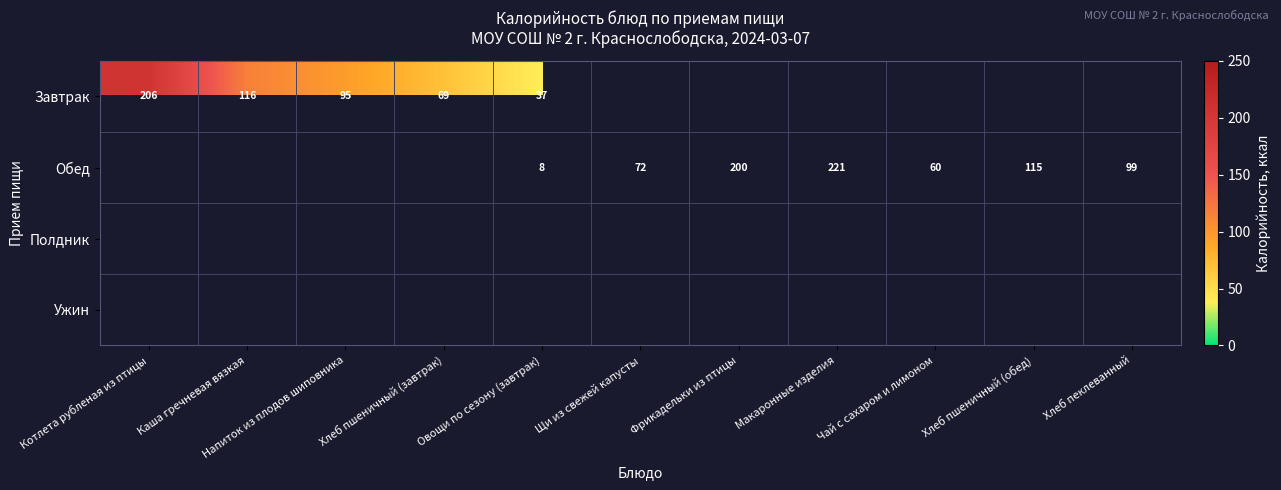

What is the difference between the Обед values at Макаронные изделия and Хлеб пшеничный (обед)?

106